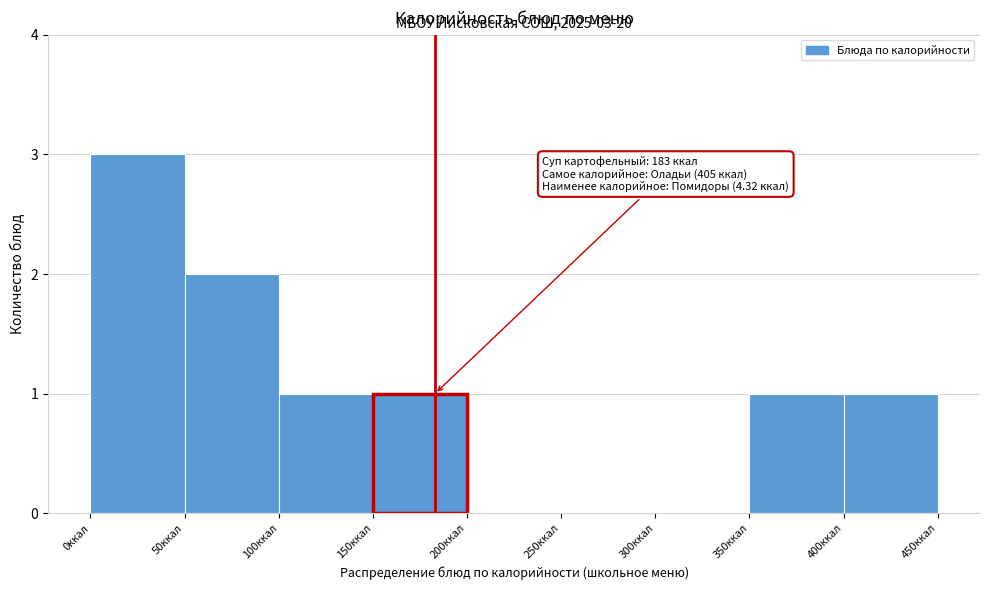

Which range on the x-axis has the tallest bar?

0 to 50